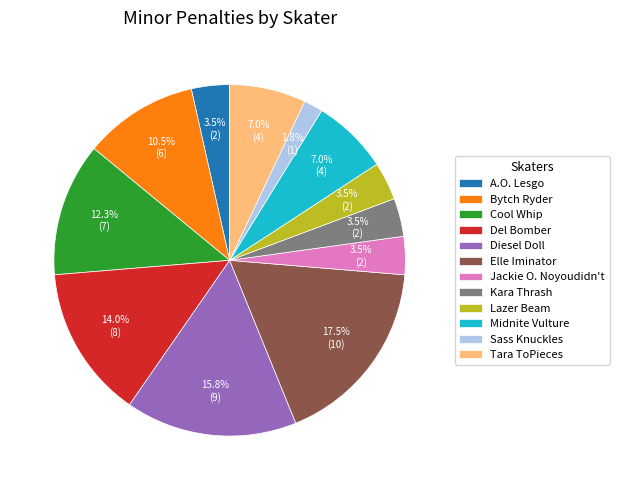

What percentage is NOT represented by Kara Thrash?

96.5%